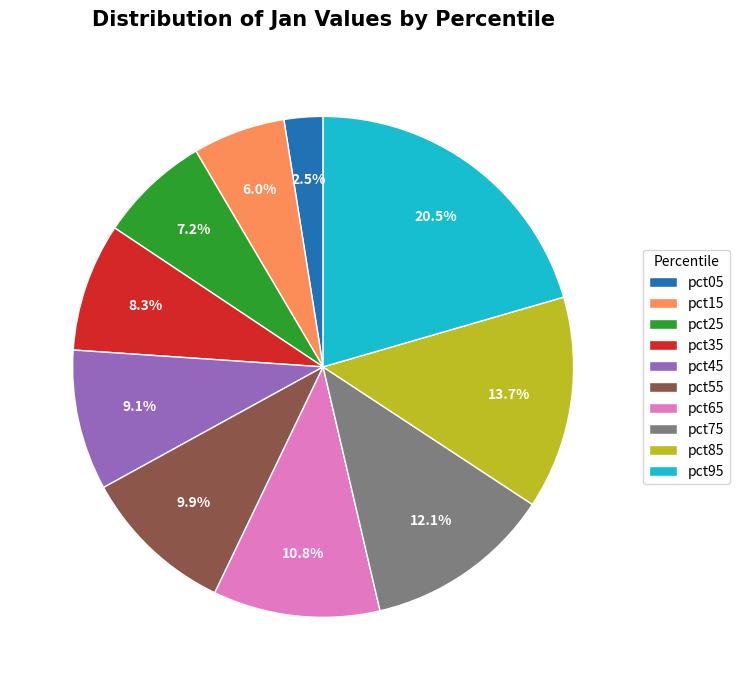

Which has a higher value, pct55 or pct85?

pct85